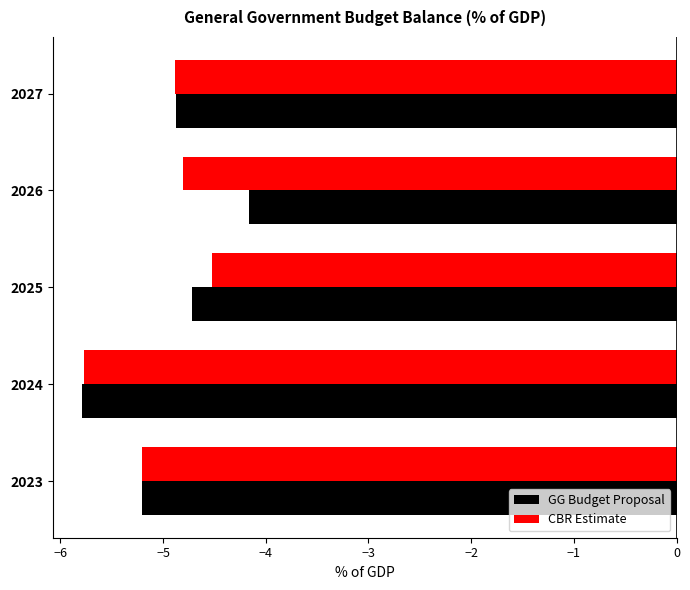

What is the average value of the CBR Estimate series?

-5.0